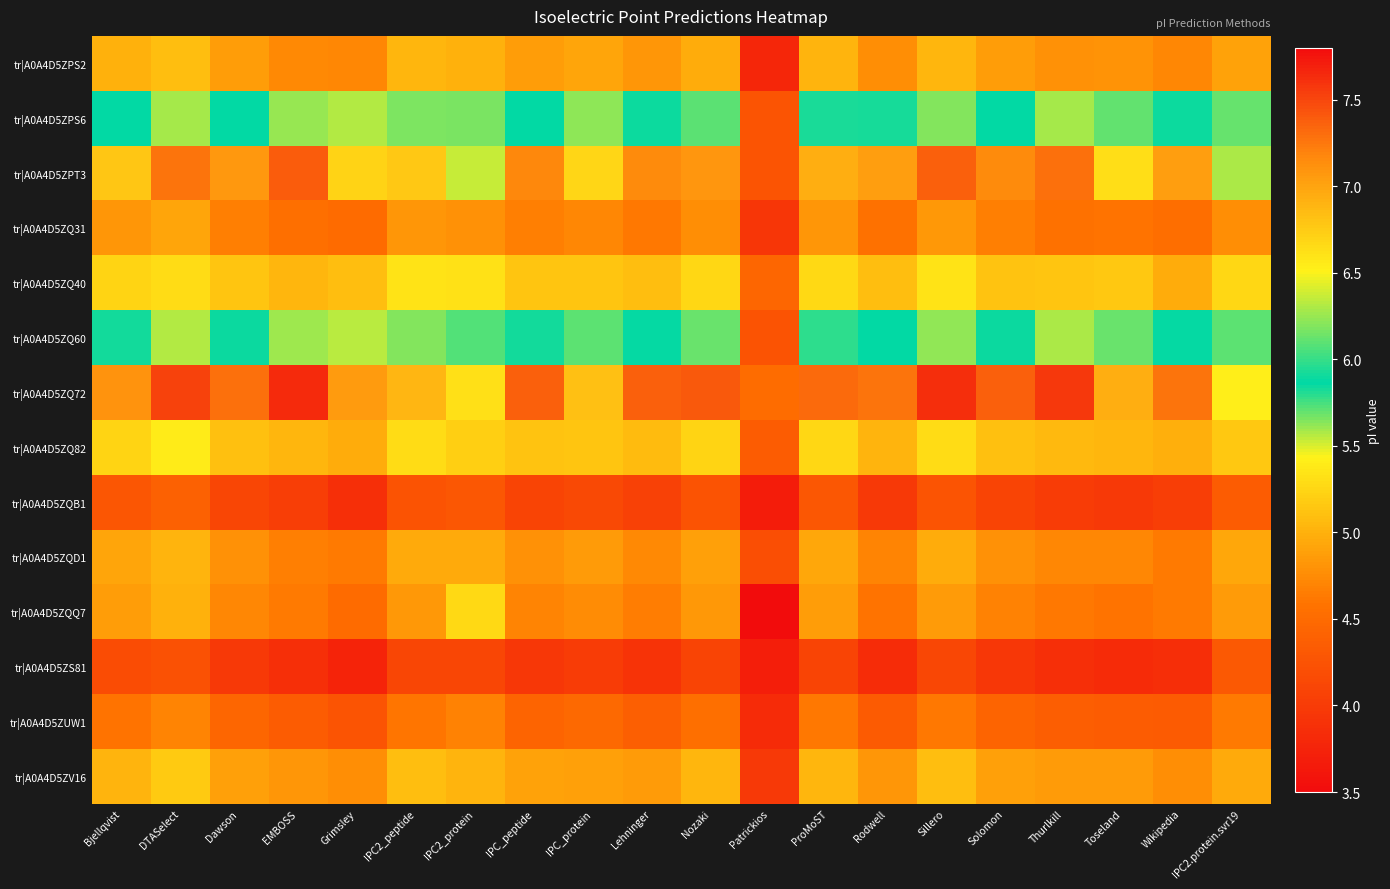

Which label corresponds to the largest value in the chart?

EMBOSS